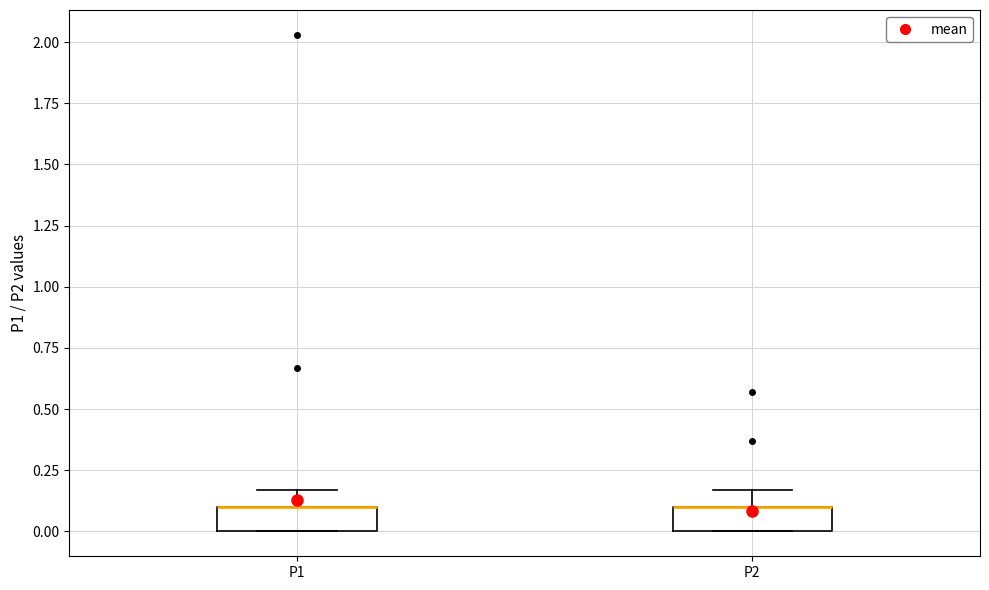

Reading left to right, transcribe this box plot: for each box, give where its median line is, the range the box spans, and where its two whiskers end, as read against the y-axis. The values are not printed on the chart, so give them approximately, as read against the axis.

P1: median 0.10 (drawn on the box's upper edge), box 0.00 to 0.10, whiskers 0.00 to 0.15
P2: median 0.10 (drawn on the box's upper edge), box 0.00 to 0.10, whiskers 0.00 to 0.15